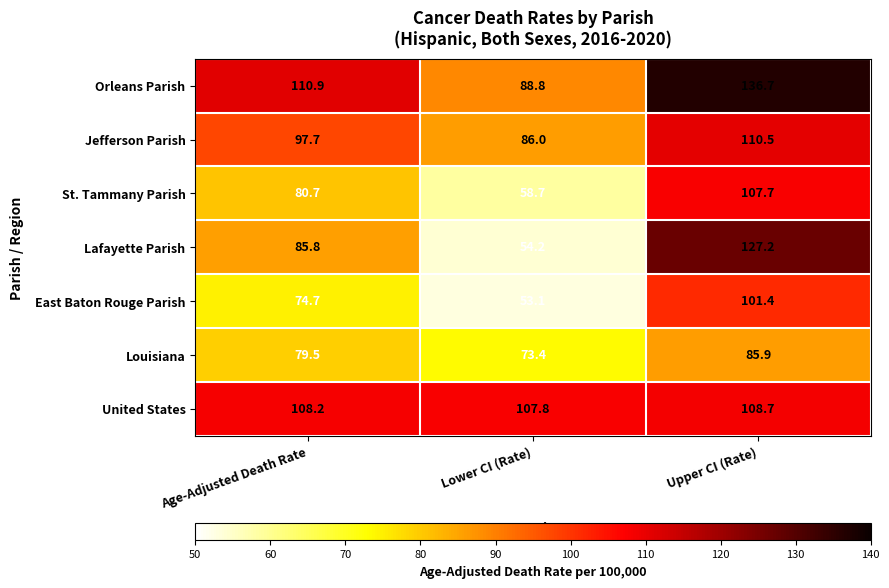

What is the minimum value for East Baton Rouge Parish?

53.1